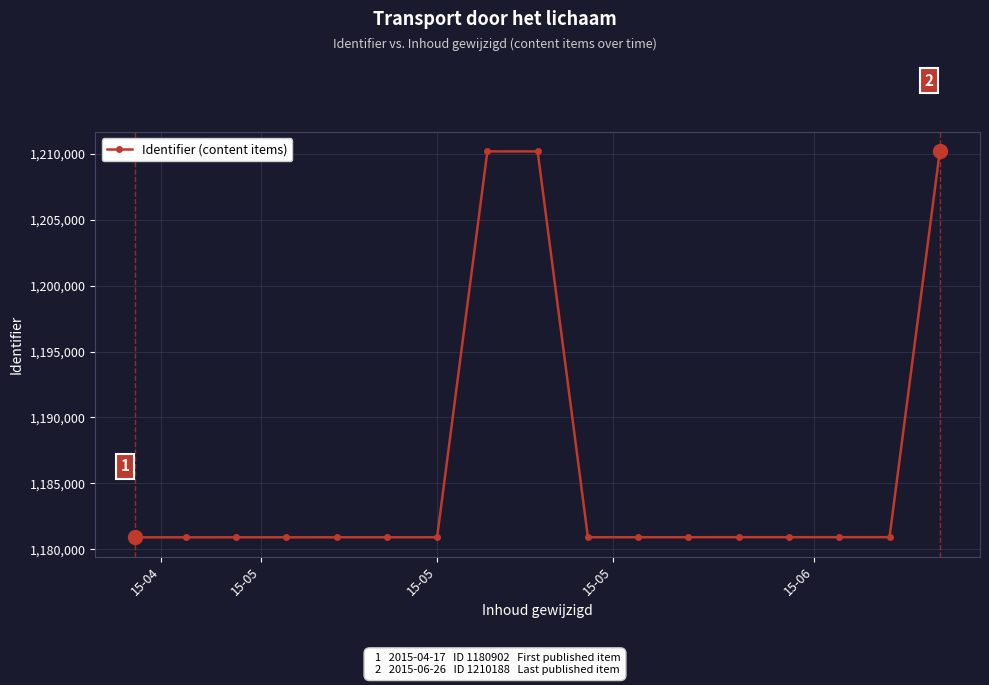

What is the value of the 13th point from the left?

1180910